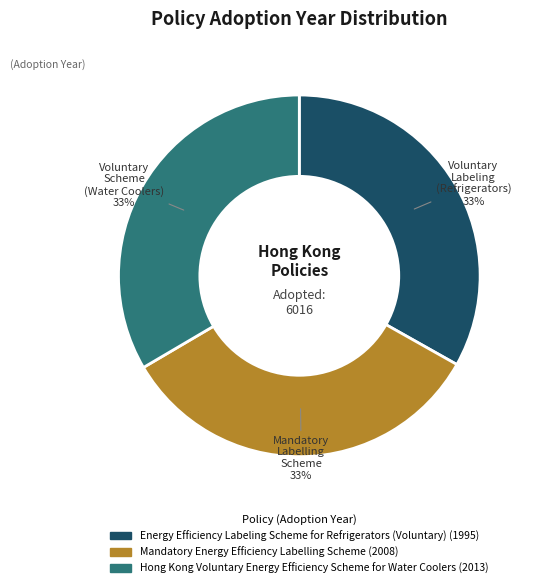

Combined, do Mandatory Energy Efficiency Labelling Scheme and Energy Efficiency Labeling Scheme for Refrigerators (Voluntary) account for over 50%?

Yes